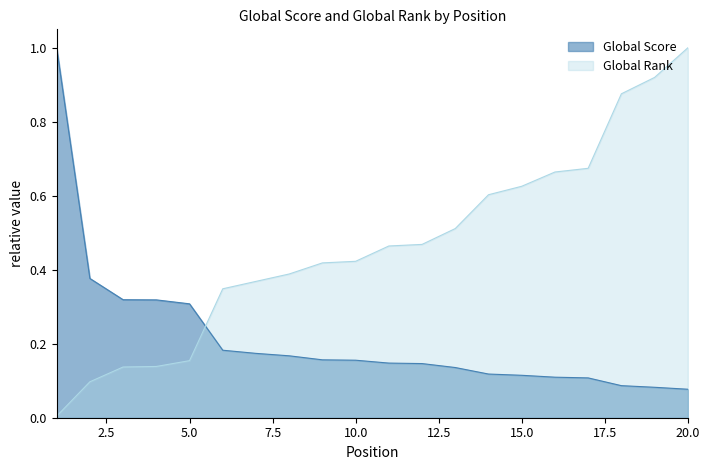

What is the total value across all series at 6?

0.5